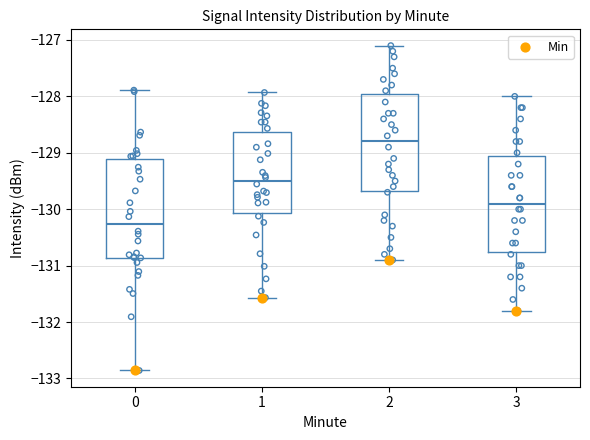

Reading left to right, transcribe this box plot: for each box, give where its median line is, the range the box spans, and where its two whiskers end, as read against the y-axis. The values are not printed on the chart, so give them approximately, as read against the axis.

0: median -130.3, box -130.9 to -129.1, whiskers -132.9 to -127.9
1: median -129.5, box -130.1 to -128.6, whiskers -131.6 to -127.9
2: median -128.8, box -129.7 to -127.9, whiskers -130.9 to -127.1
3: median -129.9, box -130.7 to -129.0, whiskers -131.8 to -128.0